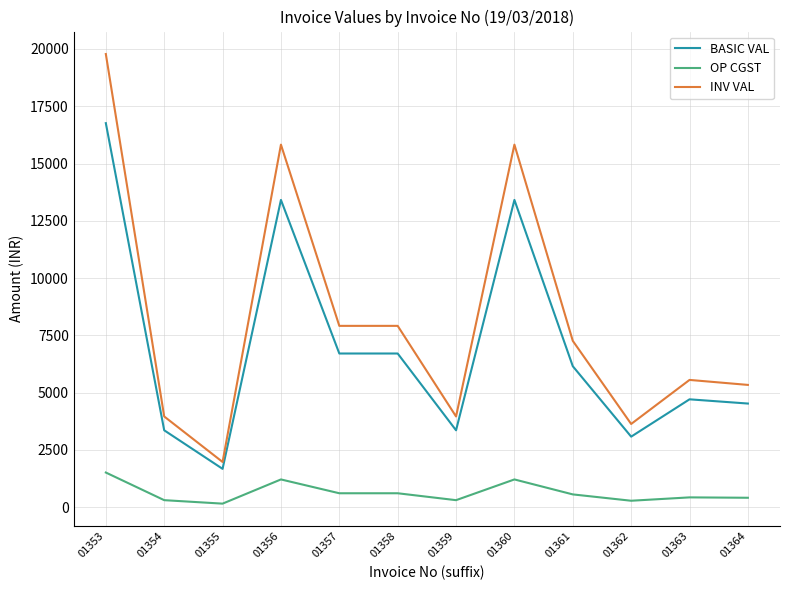

List the series in order of their peak value, lowest first.

OP CGST, BASIC VAL, INV VAL